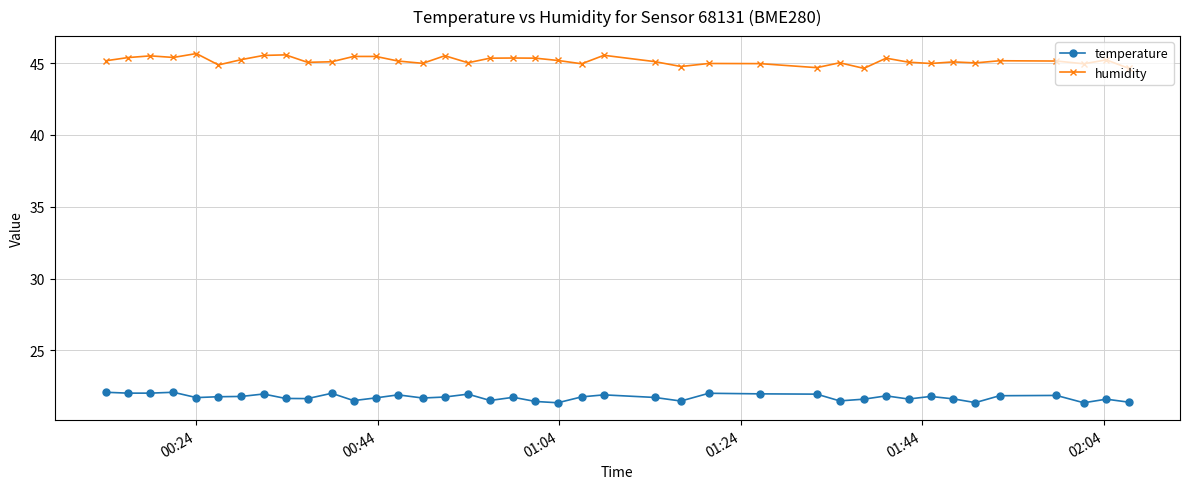

How many lines are shown in the chart?

2